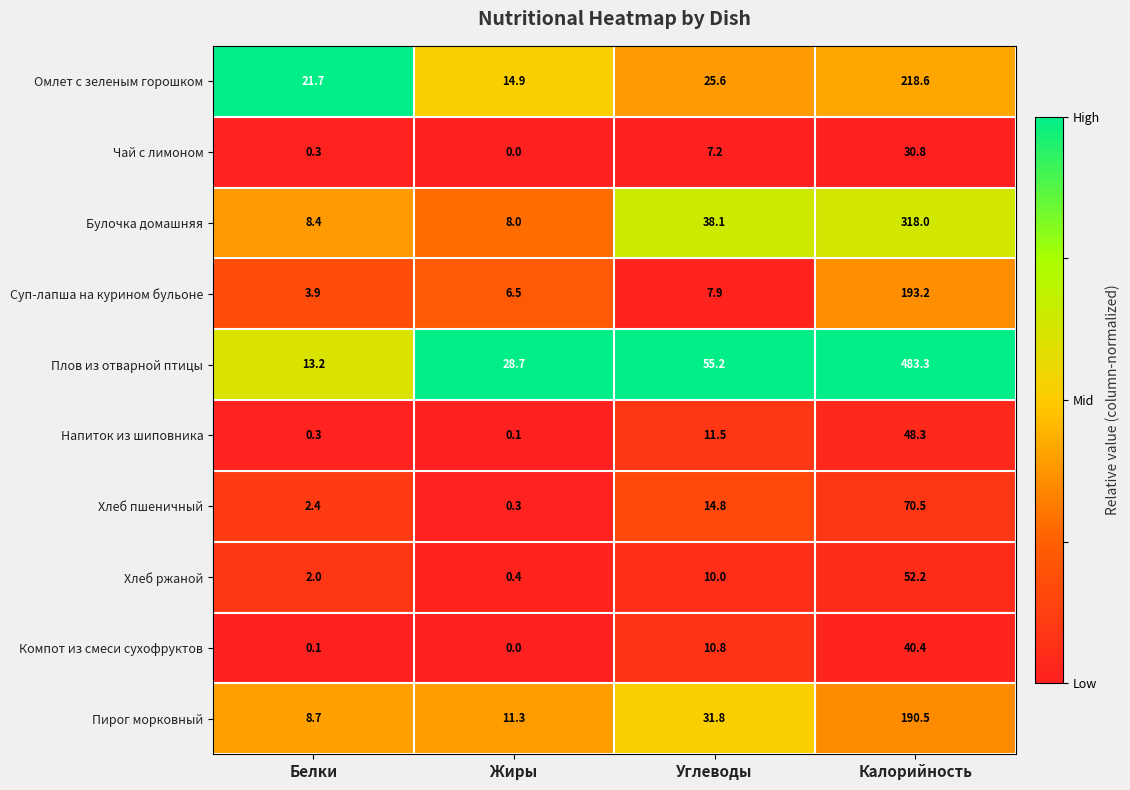

Rank the series by their maximum value, from highest to lowest.

Плов из отварной птицы, Булочка домашняя, Омлет с зеленым горошком, Суп-лапша на курином бульоне, Пирог морковный, Хлеб пшеничный, Хлеб ржаной, Напиток из шиповника, Компот из смеси сухофруктов, Чай с лимоном